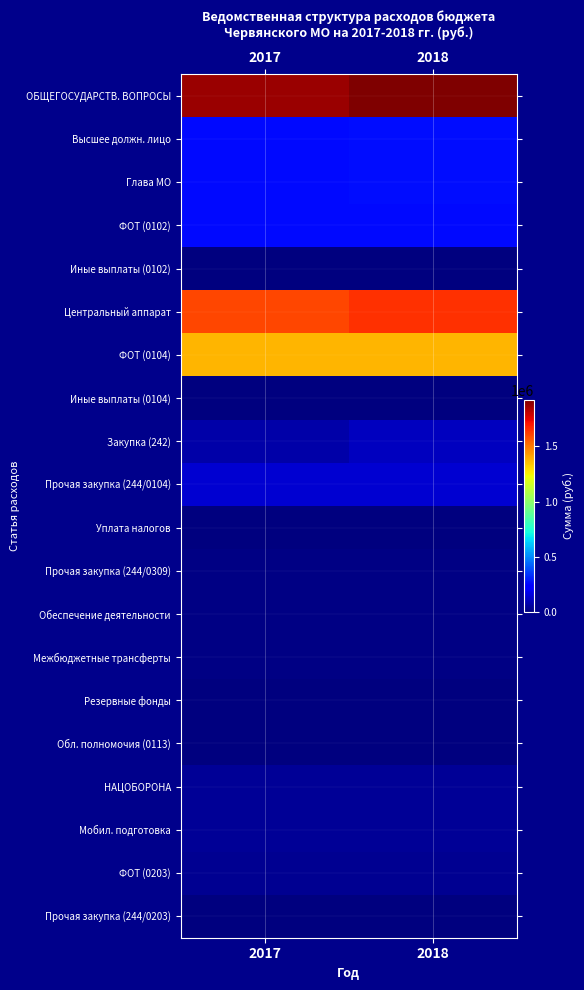

Rank the series at 2018 from highest to lowest value.

ОБЩЕГОСУДАРСТВ. ВОПРОСЫ, Центральный аппарат, ФОТ (0104), Высшее должн. лицо, Глава МО, ФОТ (0102), Прочая закупка (244/0104), Закупка (242), НАЦОБОРОНА, Мобил. подготовка, ФОТ (0203), Прочая закупка (244/0309), Обеспечение деятельности, Межбюджетные трансферты, Иные выплаты (0102), Иные выплаты (0104), Резервные фонды, Прочая закупка (244/0203), Уплата налогов, Обл. полномочия (0113)